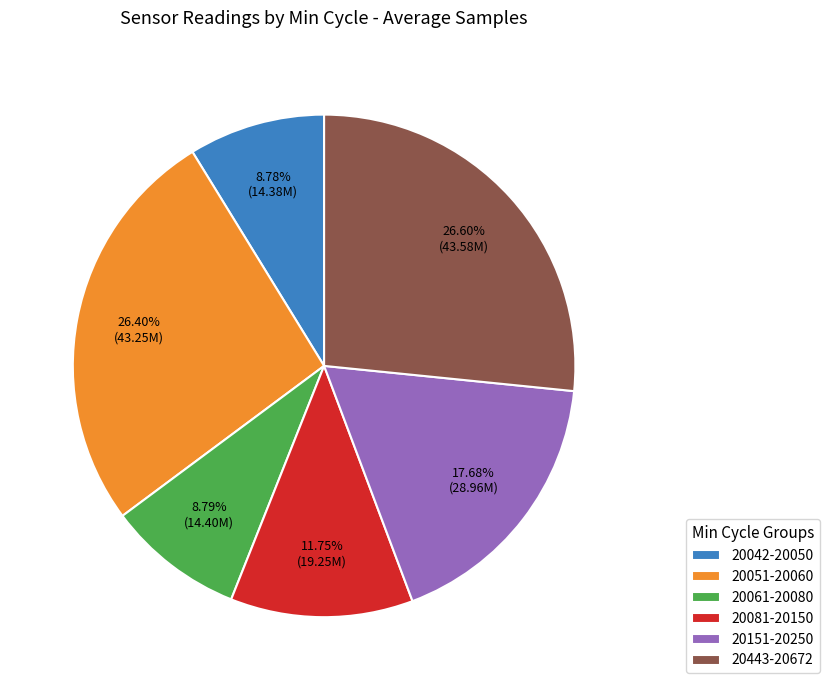

Do 20061-20080 and 20151-20250 together represent more than half of the pie?

No